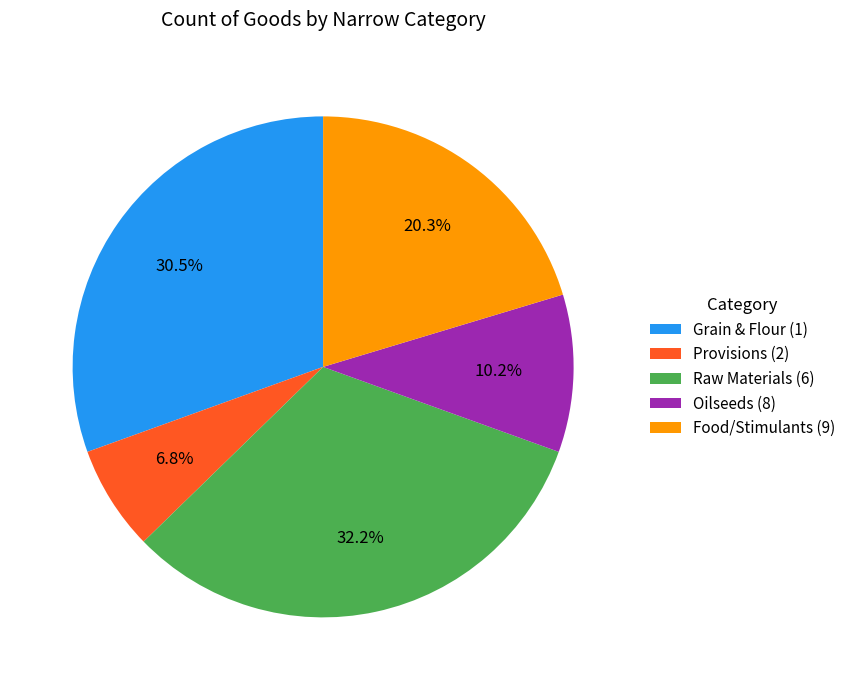

What is the ratio of the value at Oilseeds (8) to the value at Raw Materials (6)?

0.3